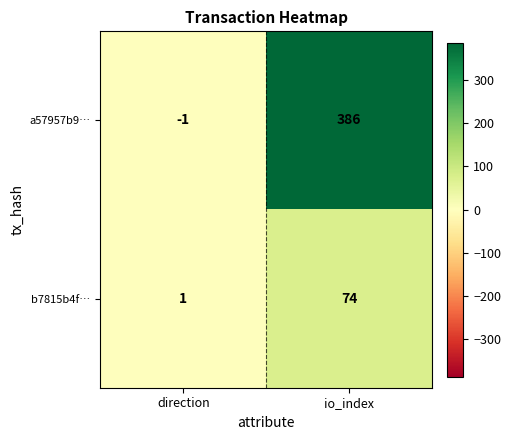

The a57957b9… series shows 386 at io_index. True or false?

True